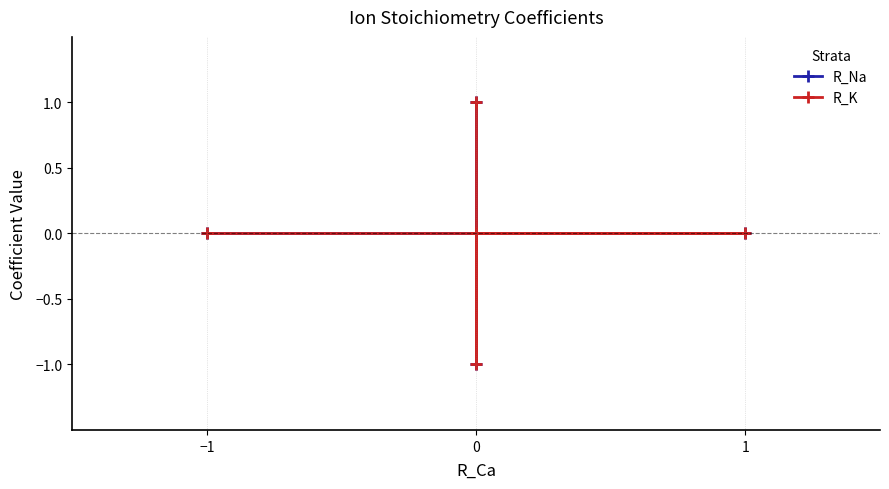

How many negative values does the R_Na series have?

1